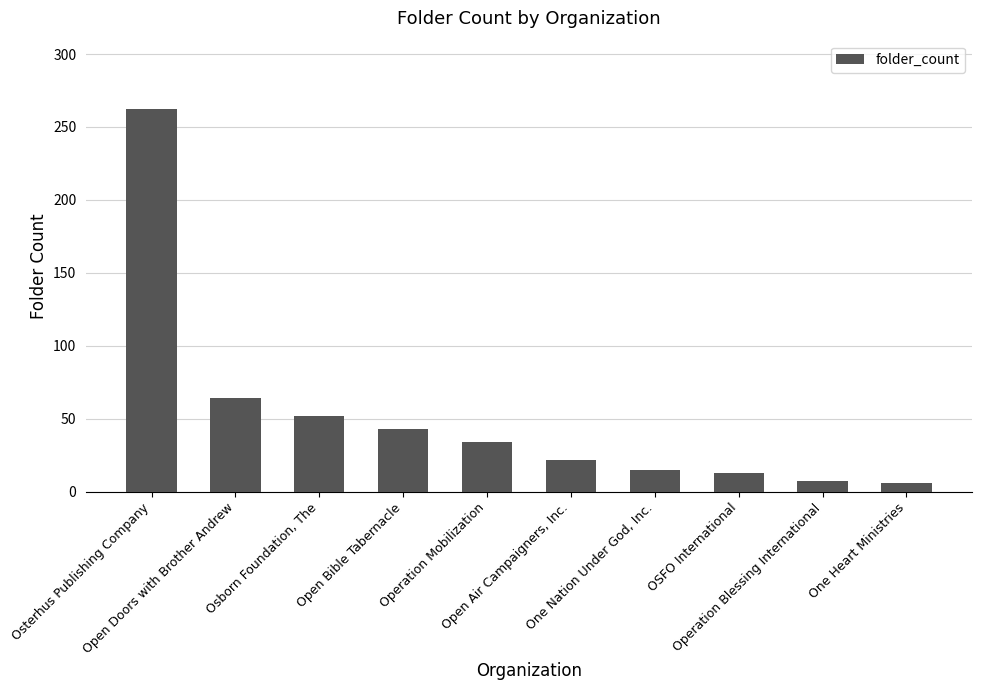

Does the chart contain any negative values?

No